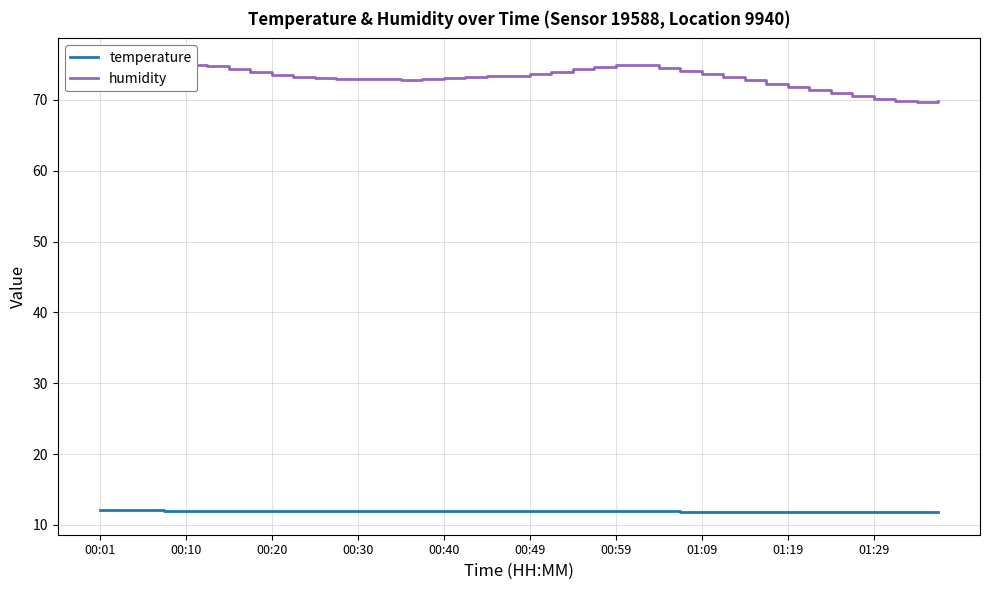

How many data points in humidity are above 73?

25